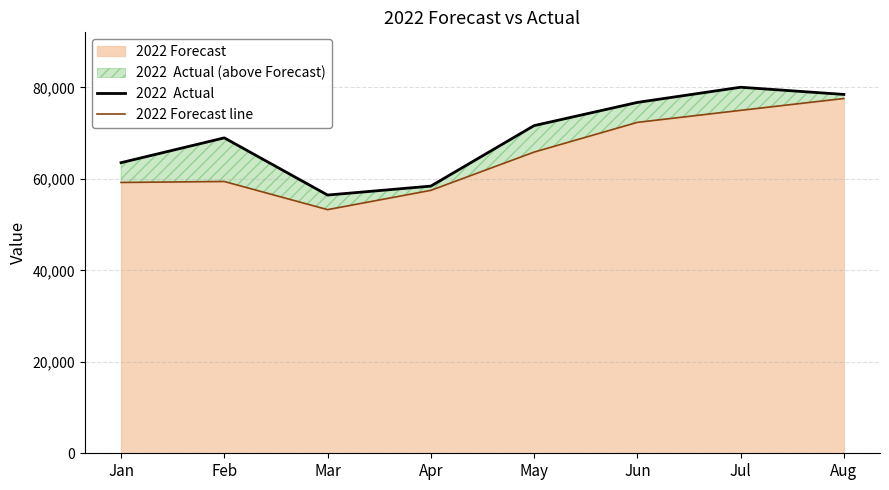

What is the highest value of the 2022 Forecast series?

77579